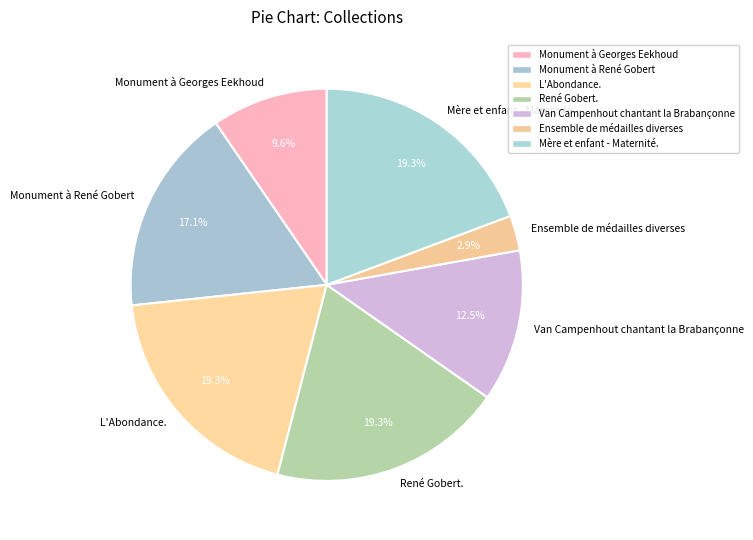

What is the total percentage of Van Campenhout chantant la Brabançonne and Ensemble de médailles diverses?

15.4%